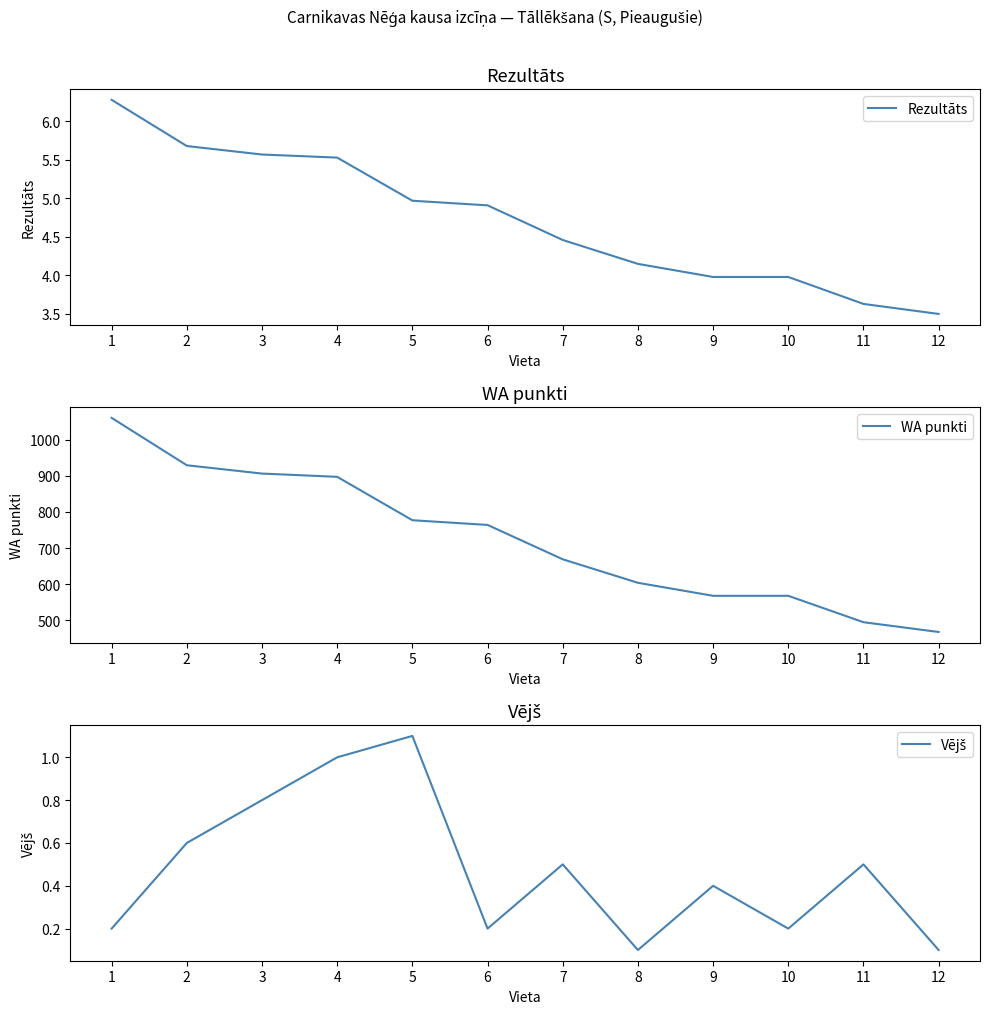

The Vējš series shows 0.5 at 7. True or false?

True